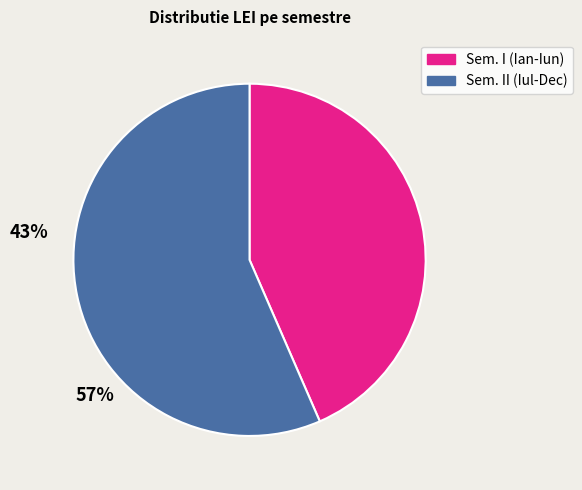

Does any single category account for the majority?

Yes